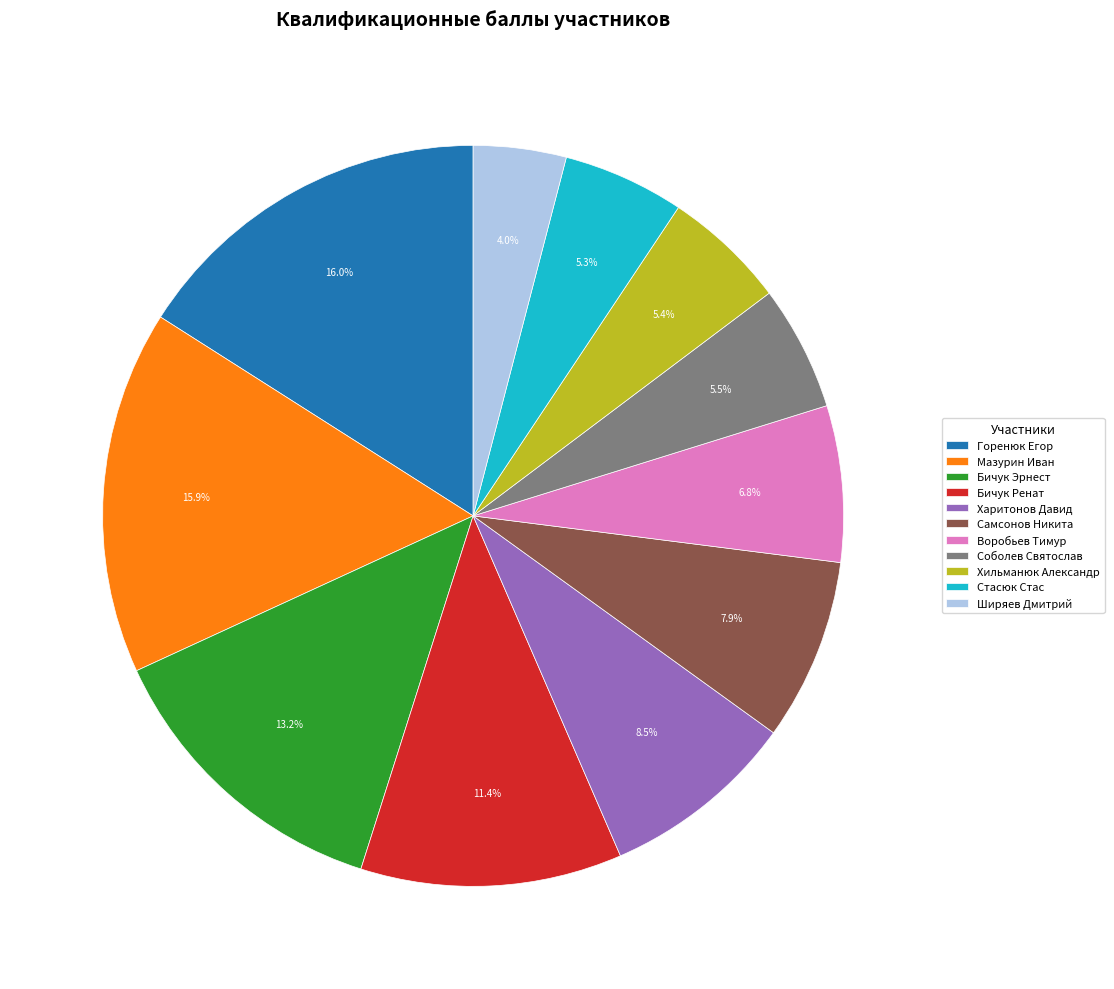

To the nearest percent, what is the average slice percentage?

9%